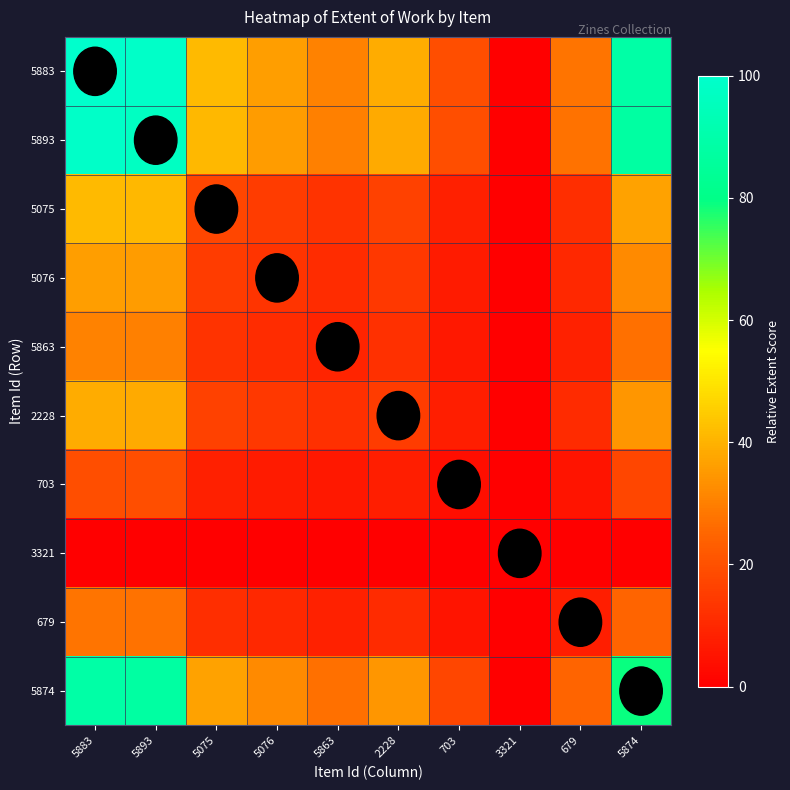

Reading left to right, extract all data points from this chart.

5883: 5883=100.0	5893=98.6	5075=41.7	5076=36.1	5863=30.6	2228=38.9	703=19.4	3321=0.0	679=27.8	5874=88.9
5893: 5883=98.6	5893=97.2	5075=41.1	5076=35.6	5863=30.1	2228=38.3	703=19.2	3321=0.0	679=27.4	5874=87.7
5075: 5883=41.7	5893=41.1	5075=17.4	5076=15.0	5863=12.7	2228=16.2	703=8.1	3321=0.0	679=11.6	5874=37.0
5076: 5883=36.1	5893=35.6	5075=15.0	5076=13.0	5863=11.0	2228=14.0	703=7.0	3321=0.0	679=10.0	5874=32.1
5863: 5883=30.6	5893=30.1	5075=12.7	5076=11.0	5863=9.3	2228=11.9	703=5.9	3321=0.0	679=8.5	5874=27.2
2228: 5883=38.9	5893=38.3	5075=16.2	5076=14.0	5863=11.9	2228=15.1	703=7.6	3321=0.0	679=10.8	5874=34.6
703: 5883=19.4	5893=19.2	5075=8.1	5076=7.0	5863=5.9	2228=7.6	703=3.8	3321=0.0	679=5.4	5874=17.3
3321: 5883=0.0	5893=0.0	5075=0.0	5076=0.0	5863=0.0	2228=0.0	703=0.0	3321=0.0	679=0.0	5874=0.0
679: 5883=27.8	5893=27.4	5075=11.6	5076=10.0	5863=8.5	2228=10.8	703=5.4	3321=0.0	679=7.7	5874=24.7
5874: 5883=88.9	5893=87.7	5075=37.0	5076=32.1	5863=27.2	2228=34.6	703=17.3	3321=0.0	679=24.7	5874=79.0